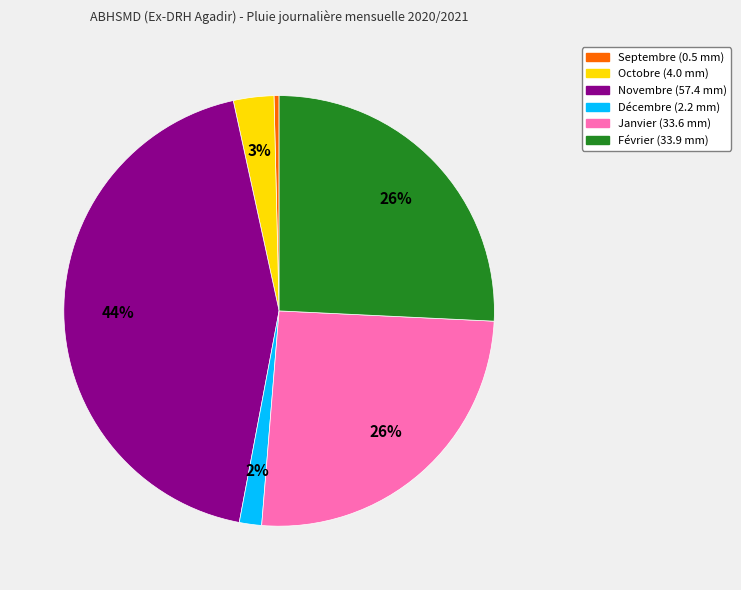

To the nearest percent, what percentage of the pie is Novembre?

44%